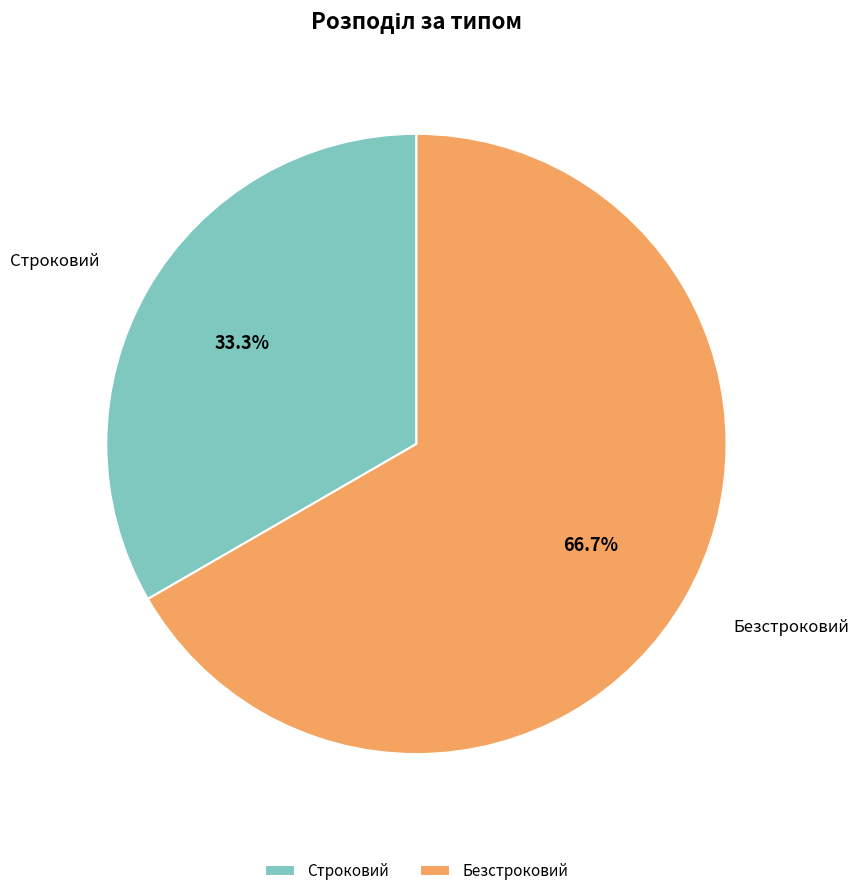

What percentage is the Безстроковий slice, to the nearest percent?

67%